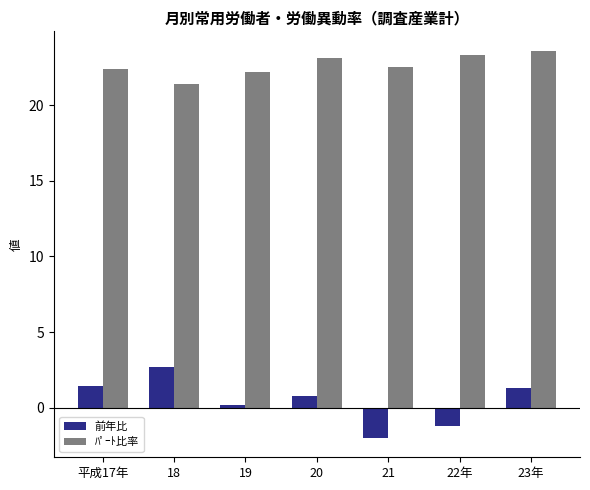

What is the spread (max minus min) of values at 18?

18.7